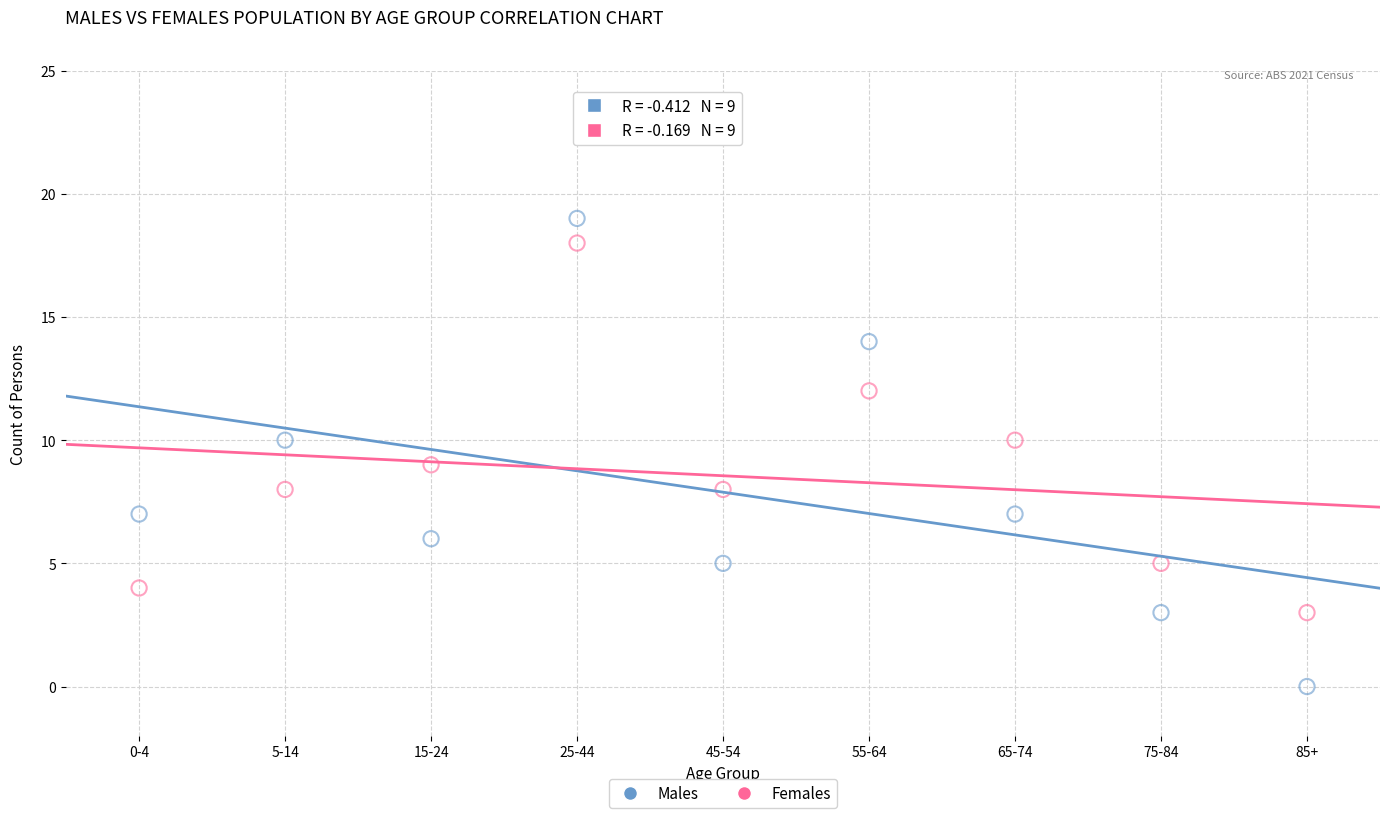

Which series contains the lowest Y value?

Males